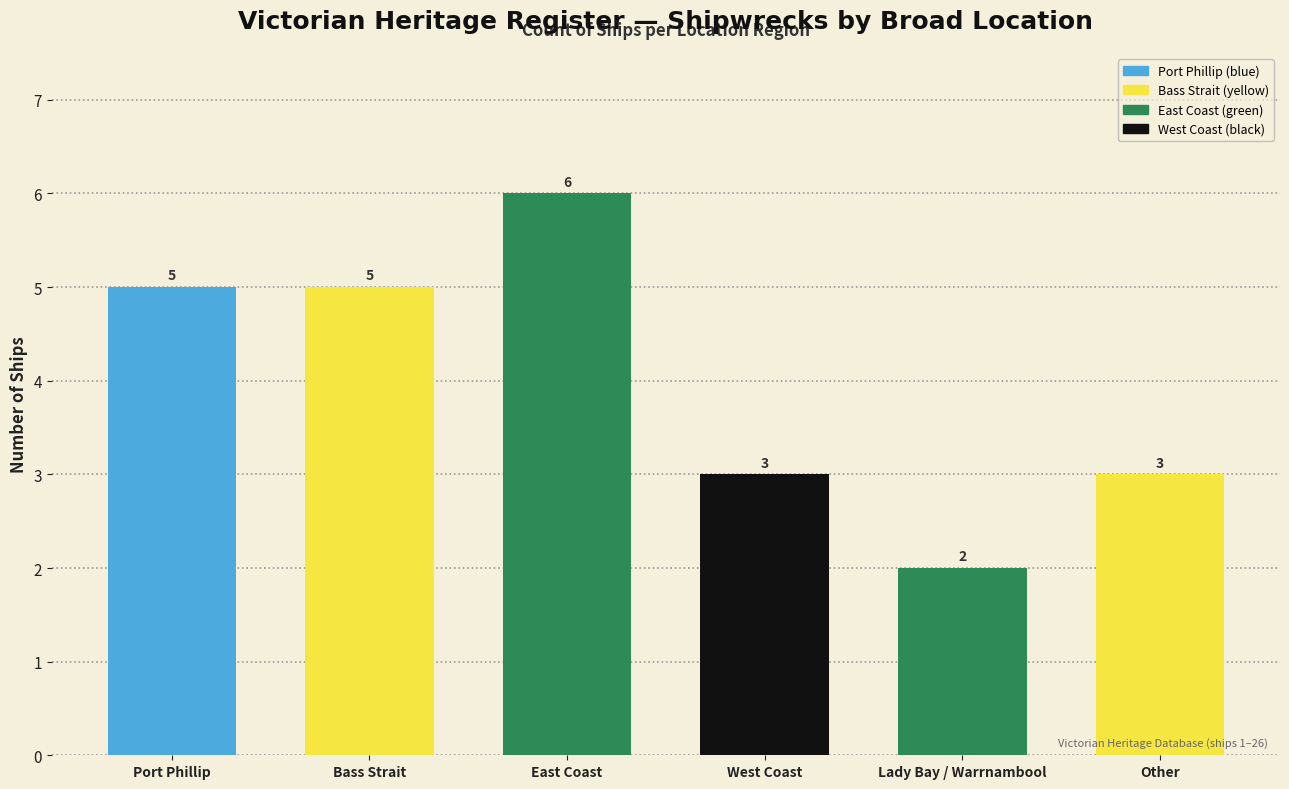

What is the ratio of the value at Other to the value at East Coast?

0.5